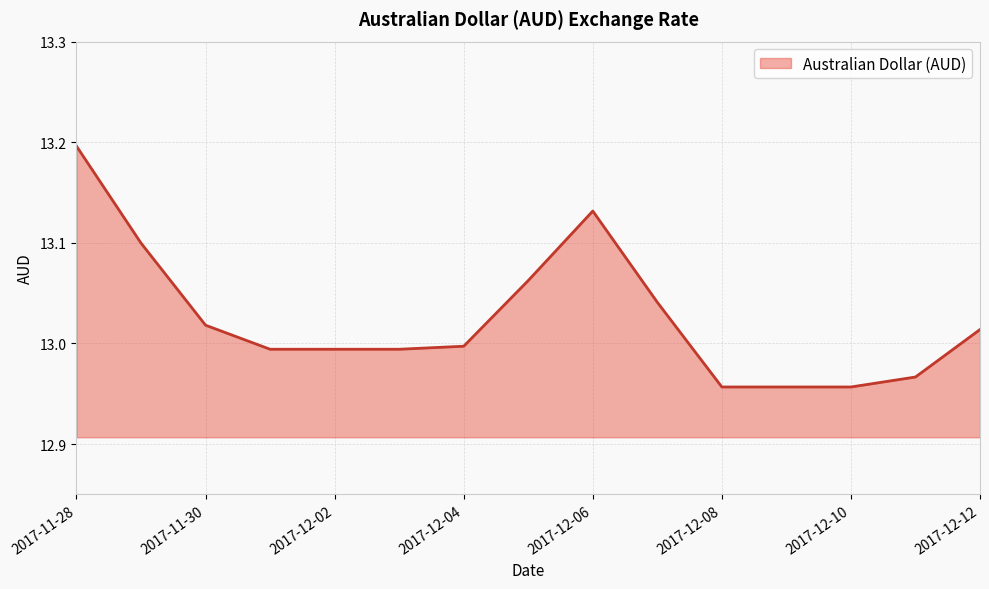

What is the maximum value shown in the chart?

13.2